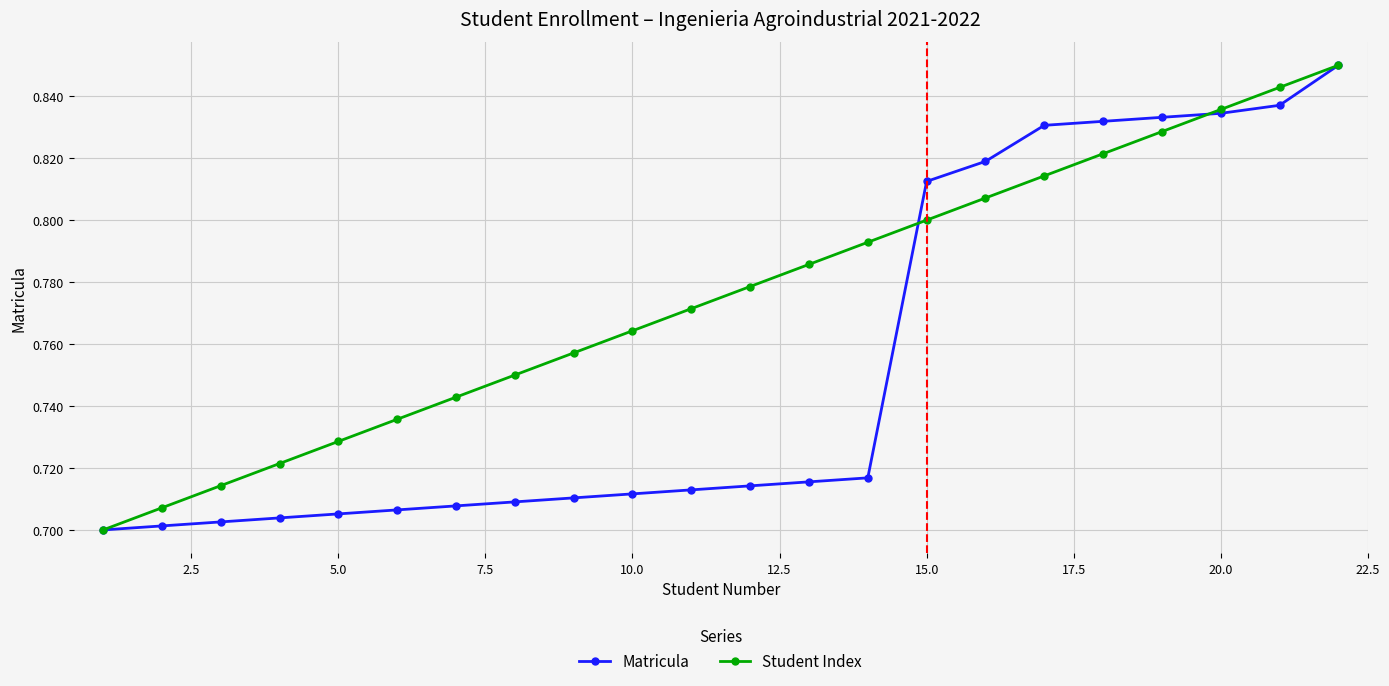

List the series in order of their overall mean, highest first.

Student Index, Matricula